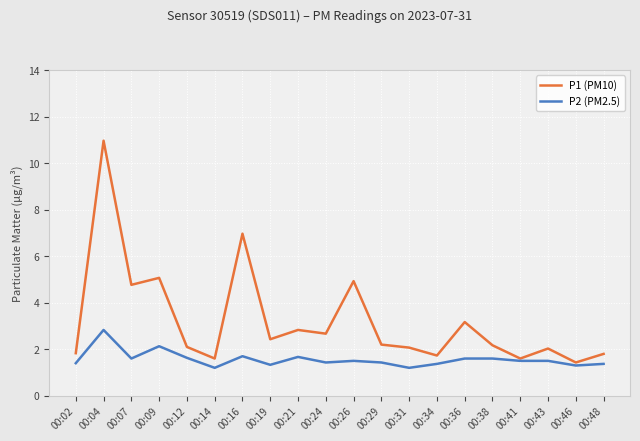

What is the difference between the maximum and minimum values in the P1 (PM10) series?

9.5